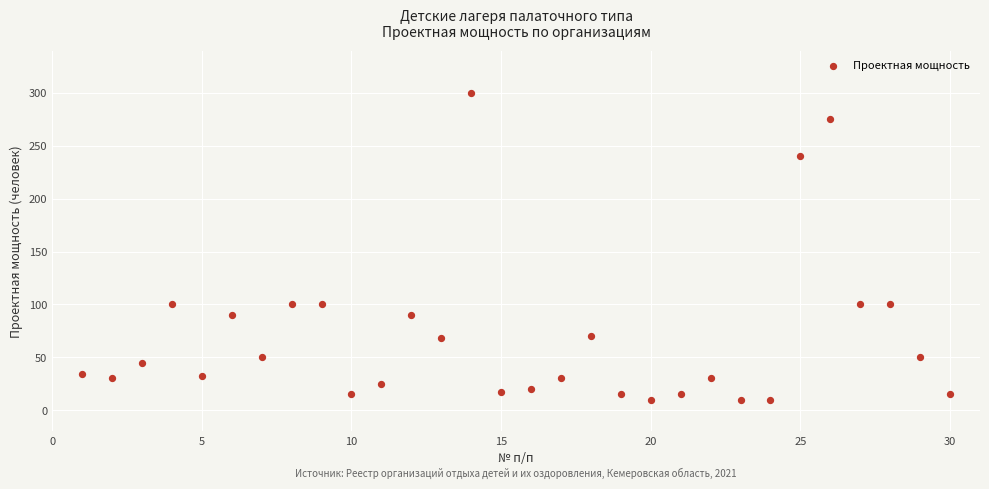

What is the range of Y values (max minus min)?

290